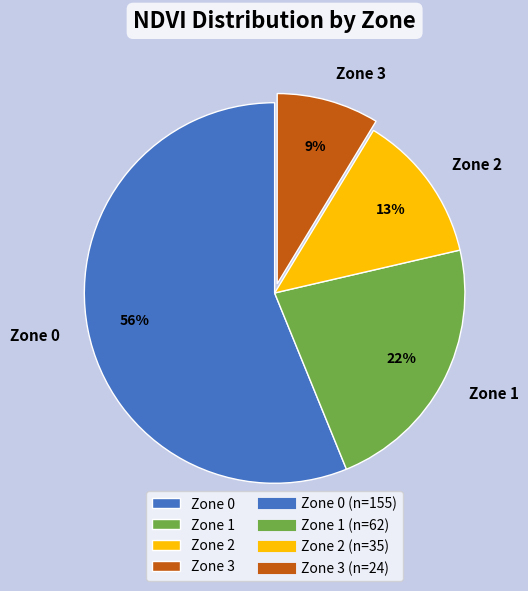

Combined, do Zone 1 and Zone 3 account for over 50%?

No